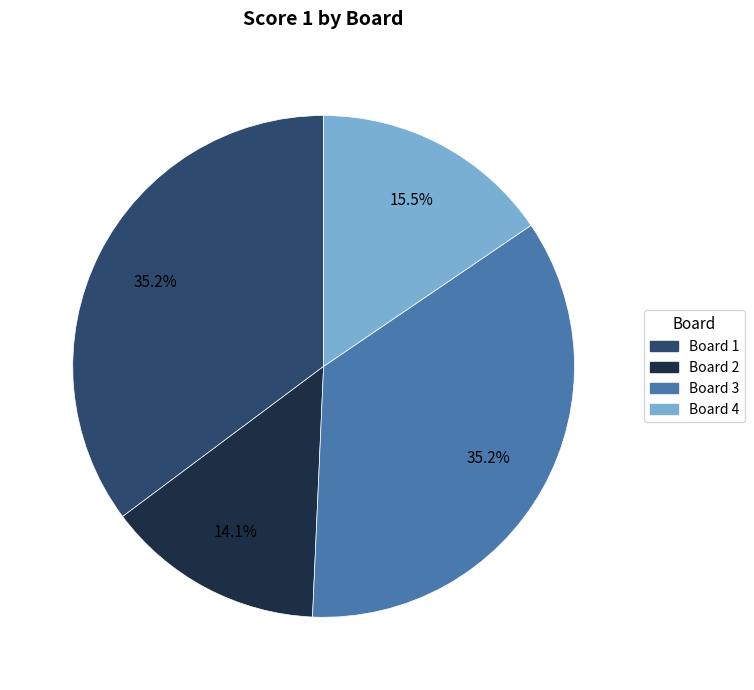

To the nearest percent, what is the difference between the largest and smallest slice percentages?

21%